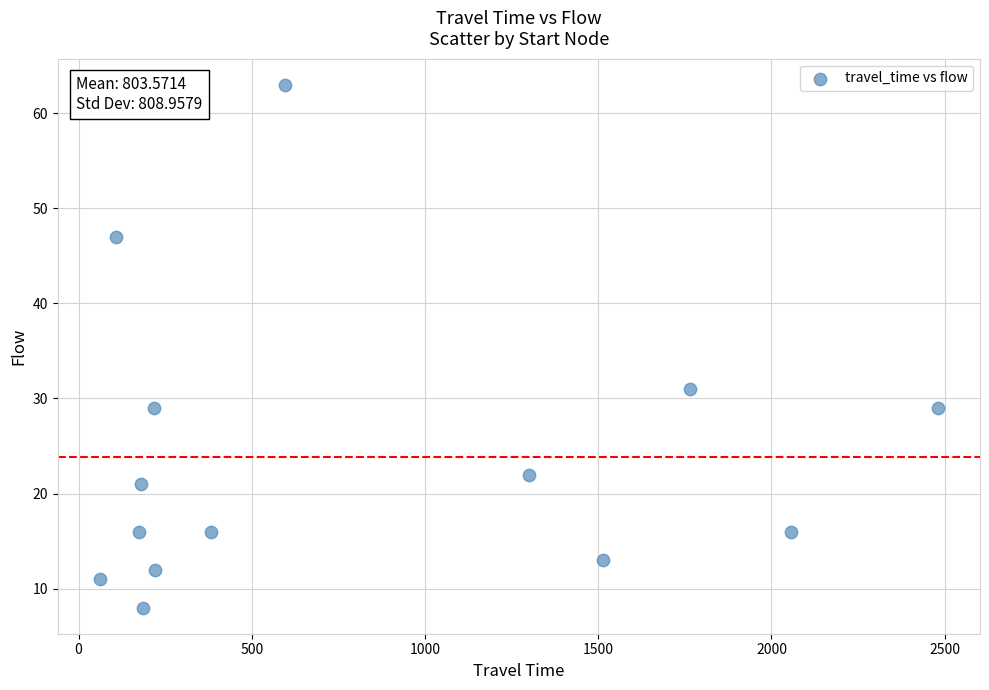

What is the range of X values (max minus min)?

2420